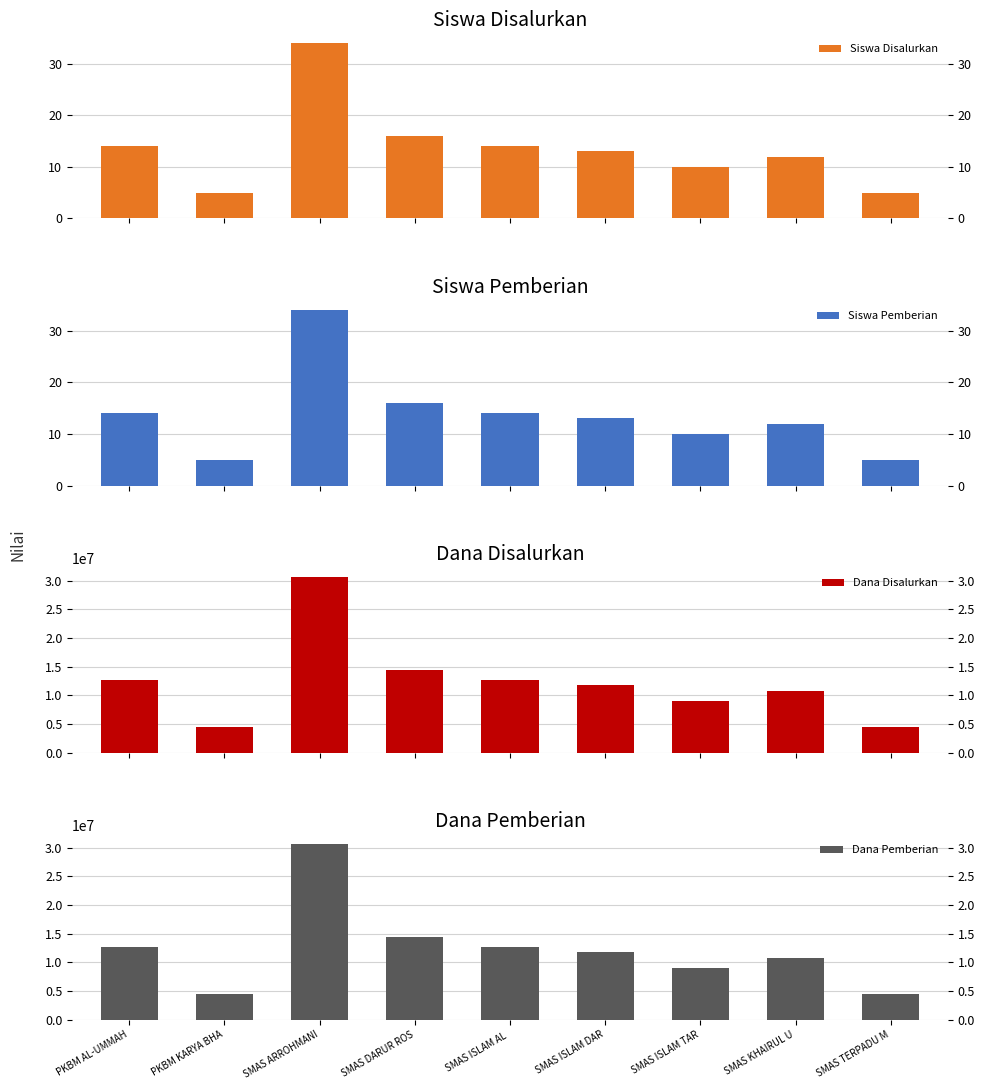

Reading left to right, transcribe all the data shown in this chart.

Siswa Disalurkan: 14	5	34	16	14	13	10	12	5
Siswa Pemberian: 14	5	34	16	14	13	10	12	5
Dana Disalurkan: 12600000	4500000	30600000	14400000	12600000	11700000	9000000	10800000	4500000
Dana Pemberian: 12600000	4500000	30600000	14400000	12600000	11700000	9000000	10800000	4500000